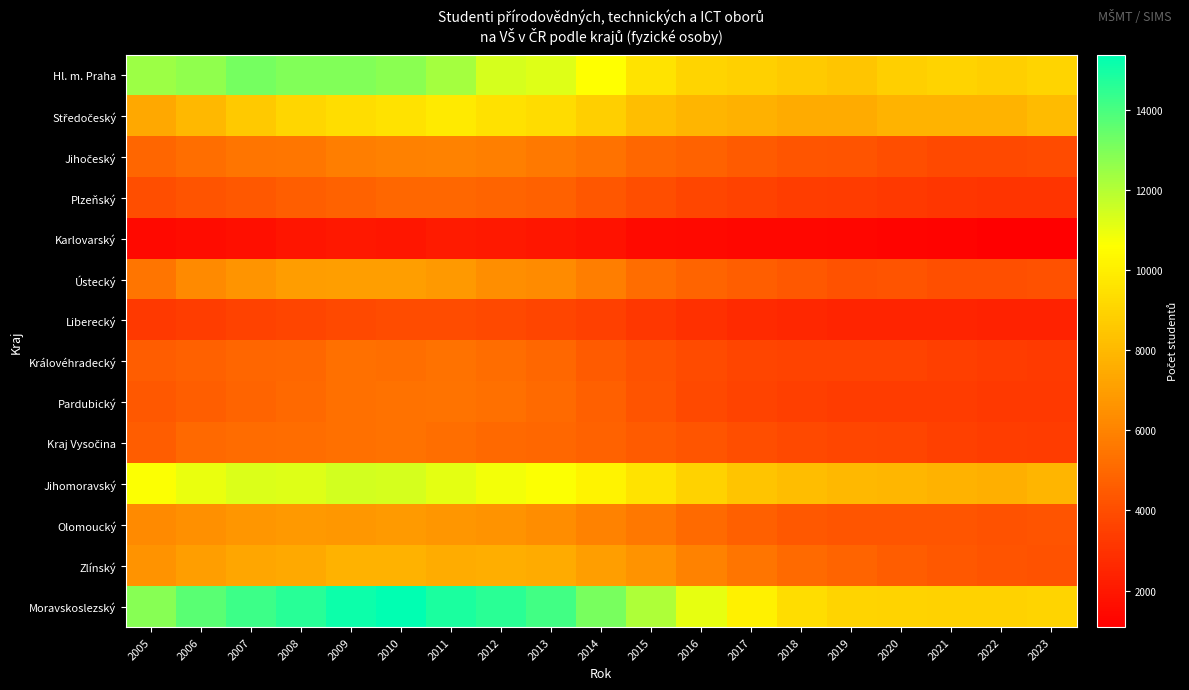

At which category is the sum across all series the highest?

2010